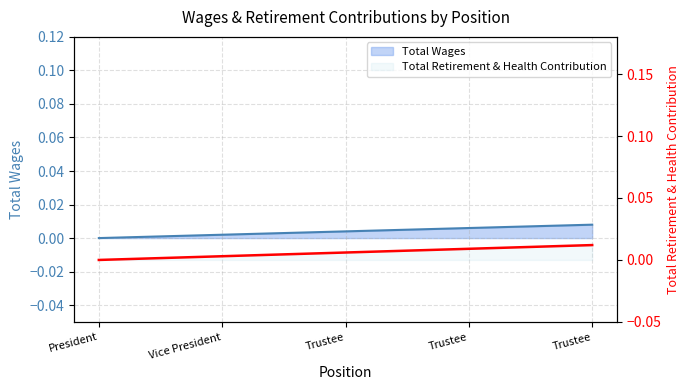

At which label is the value closest to 0?

President